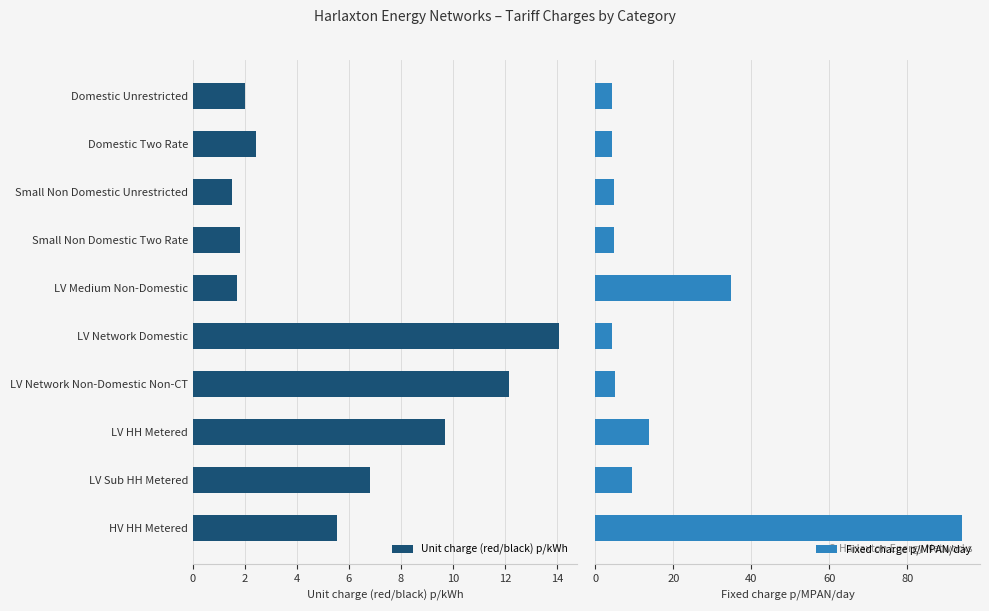

What is the sum of all Unit charge (red/black) p/kWh values?

57.7